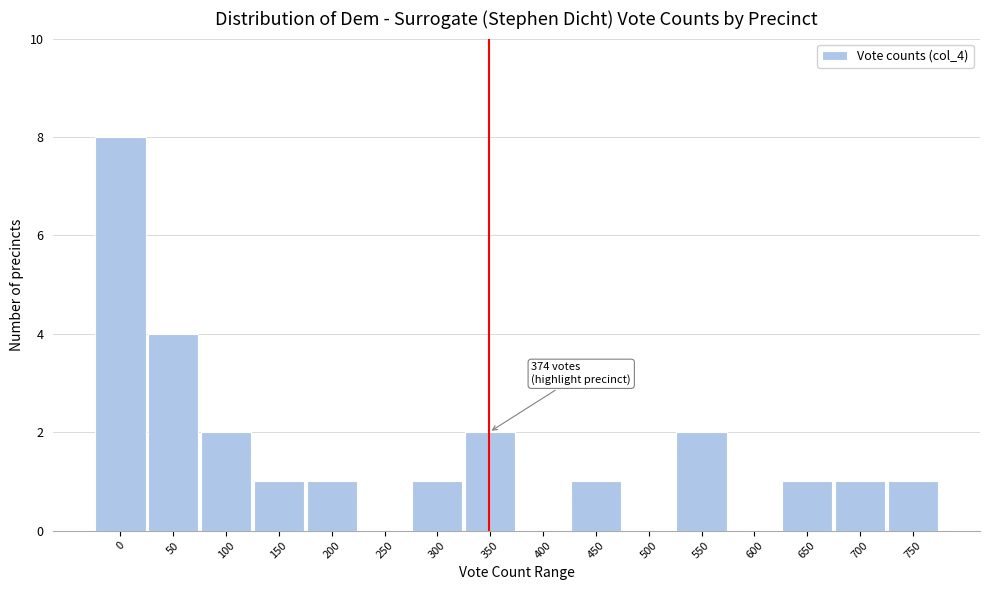

Reading left to right, what are all the values shown in this chart?

0=8	50=4	100=2	150=1	200=1	250=0	300=1	350=2	400=0	450=1	500=0	550=2	600=0	650=1	700=1	750=1